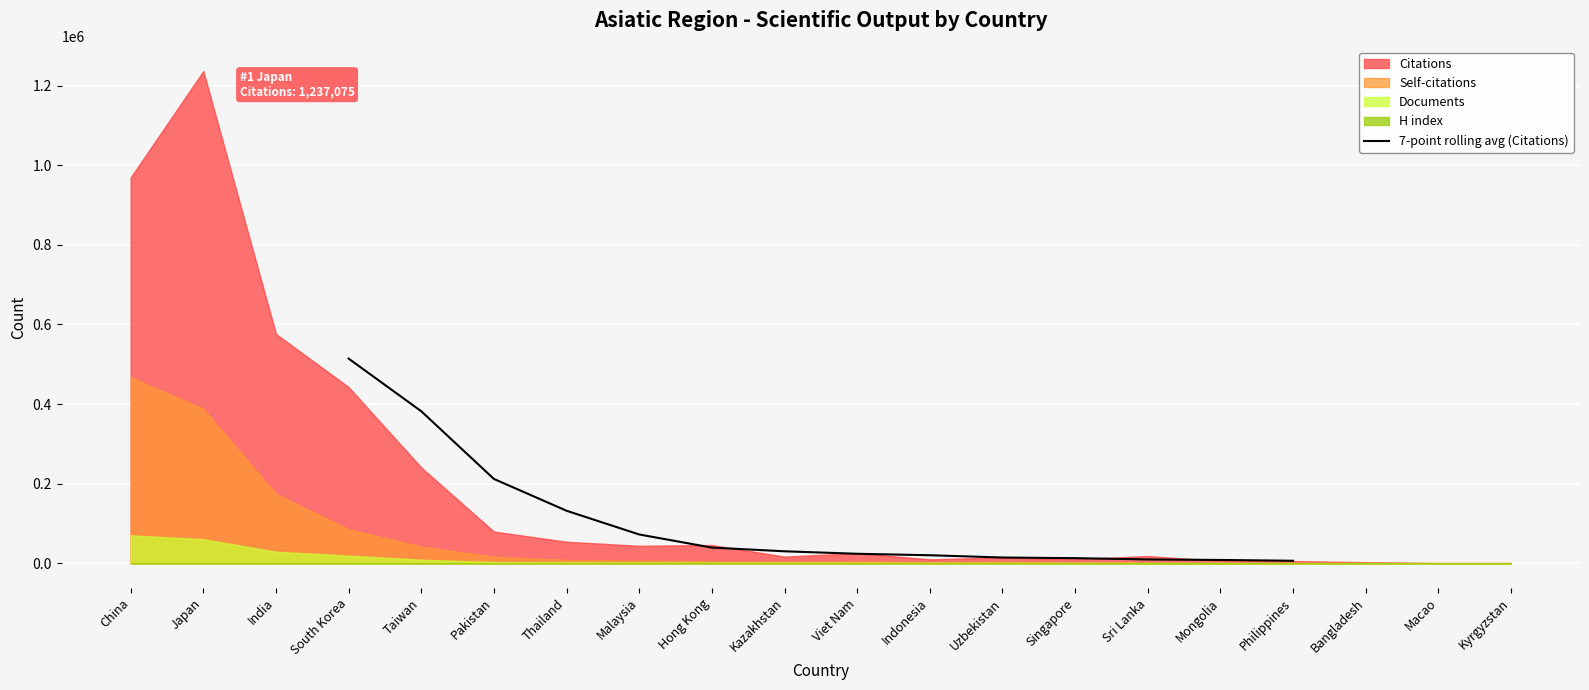

The value of 7-point rolling avg (Citations) at South Korea is 514261.0. True or false?

True